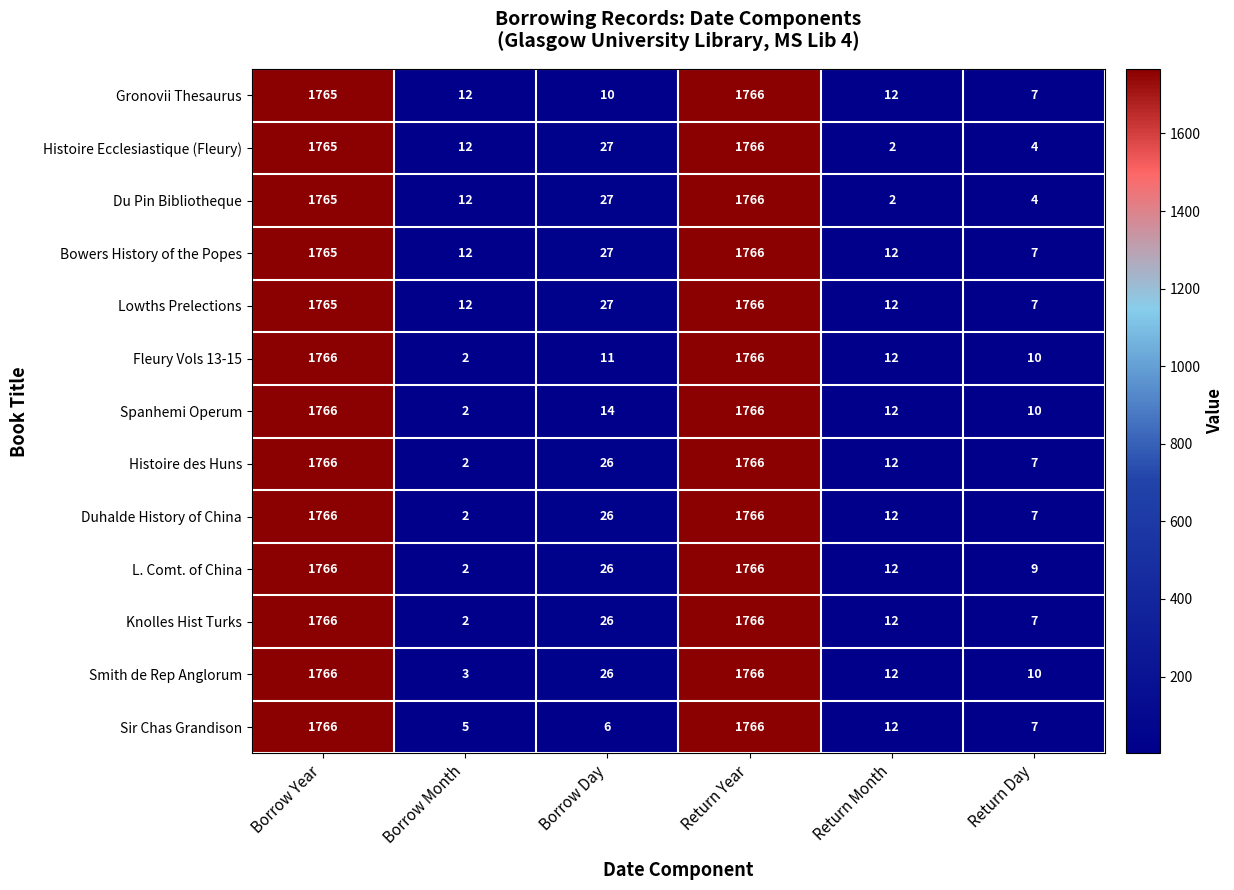

Is the value of Gronovii Thesaurus at Return Month greater than the value of Spanhemi Operum at Borrow Day?

No